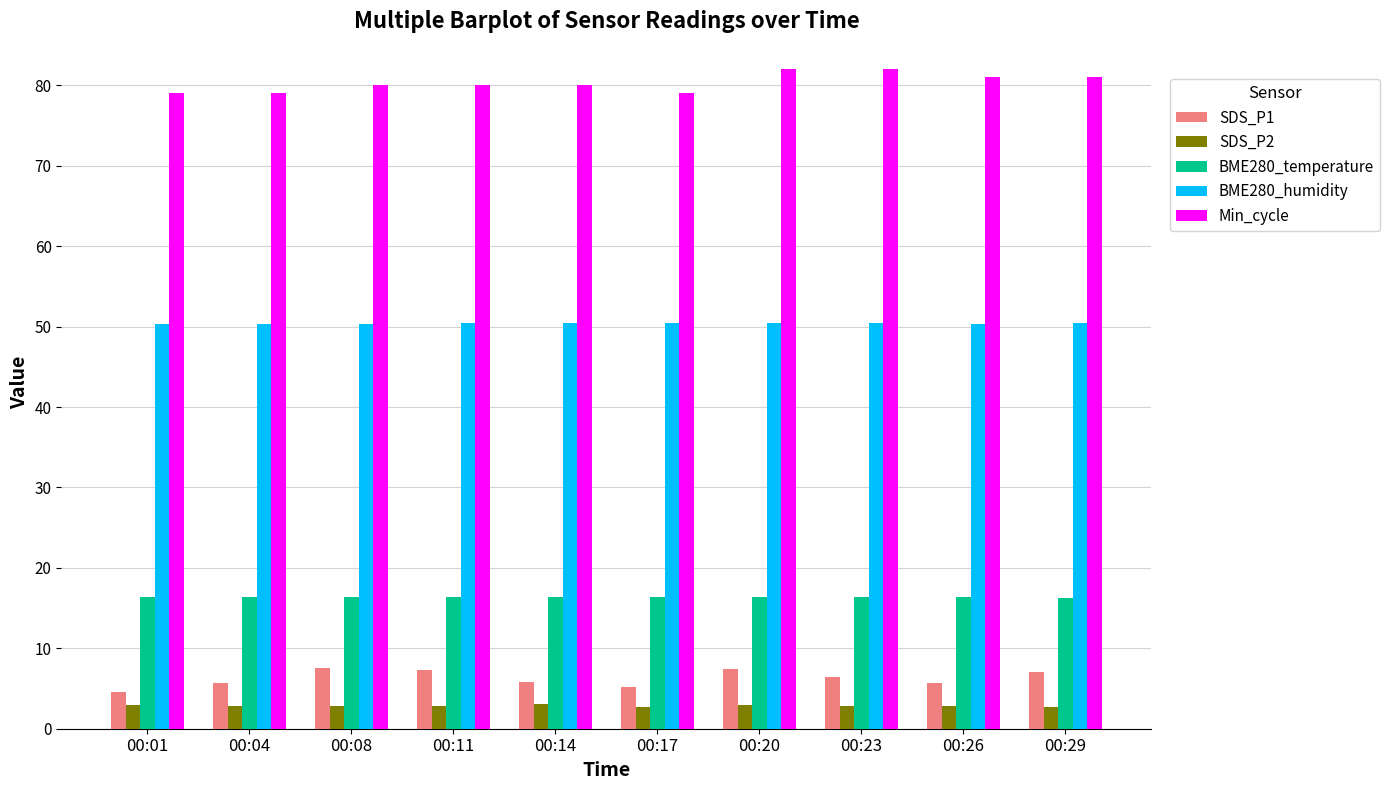

What is the difference between the maximum and second lowest values in the SDS_P2 series?

0.3